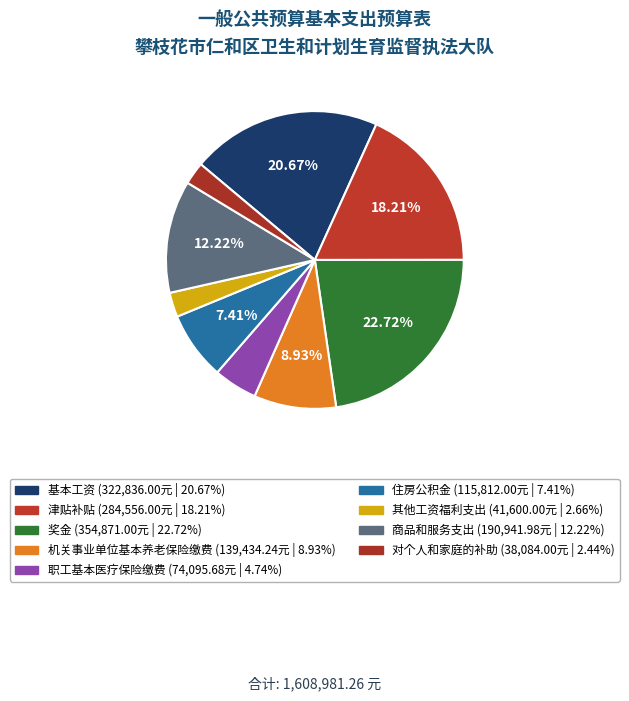

To the nearest percent, what percentage of the pie is 基本工资?

21%